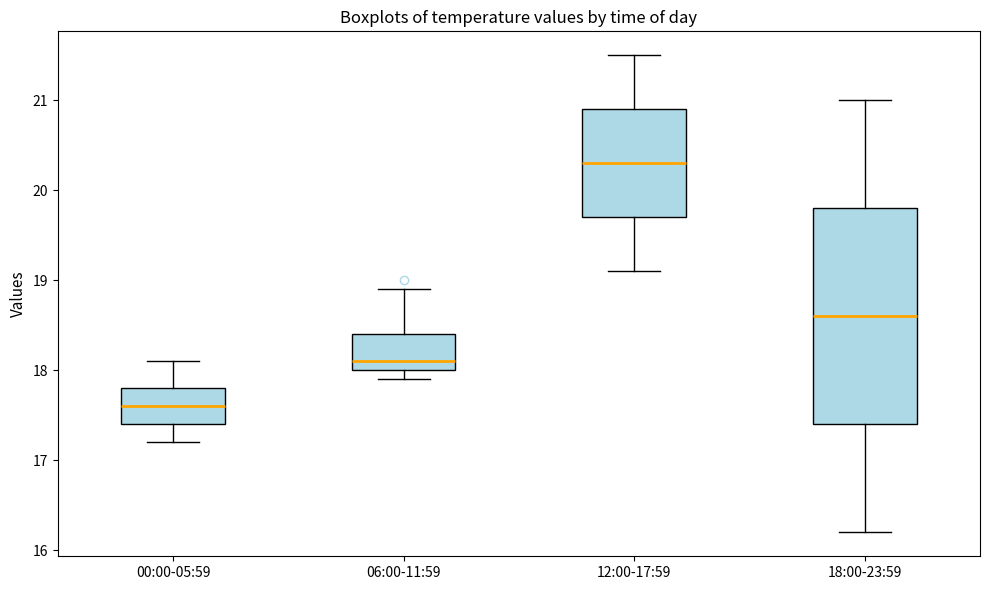

Reading left to right, read every box against the y-axis: the position of its median line, the range the box covers, and the ends of its whiskers. The values are not printed on the chart, so give them approximately, as read against the axis.

00:00-05:59: median 17.6, box 17.4 to 17.8, whiskers 17.2 to 18.1
06:00-11:59: median 18.1, box 18.0 to 18.4, whiskers 17.9 to 18.9
12:00-17:59: median 20.3, box 19.7 to 20.9, whiskers 19.1 to 21.5
18:00-23:59: median 18.6, box 17.4 to 19.8, whiskers 16.2 to 21.0